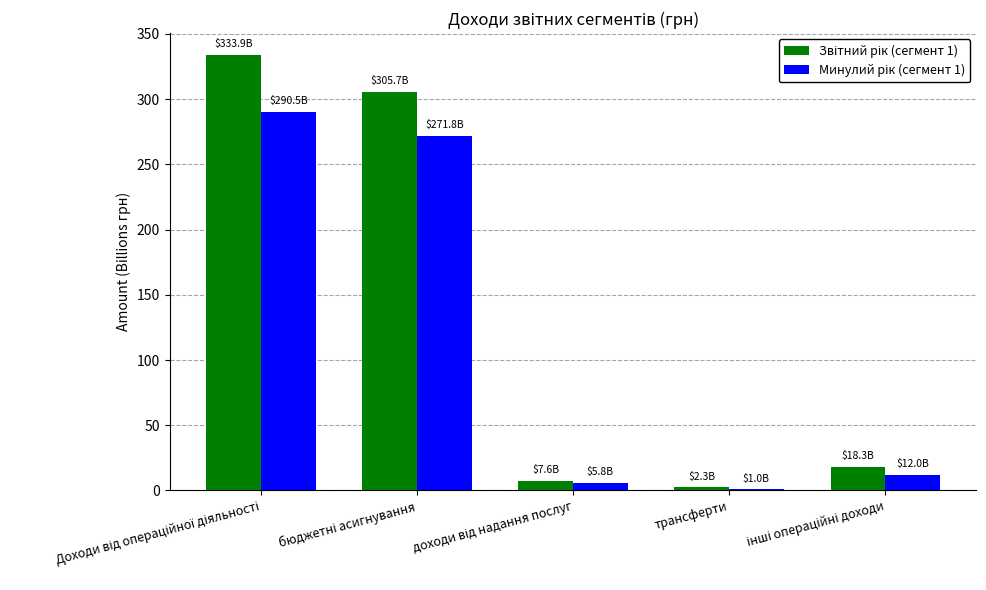

What is the maximum value shown in the chart?

333.9